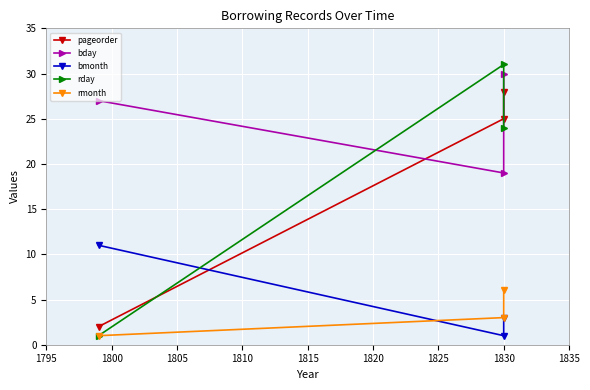

Which series has the widest spread of values?

rday